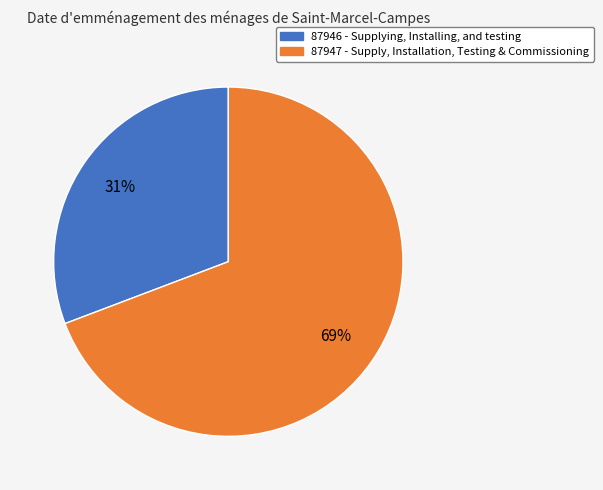

Which has a higher value, 87947 or 87946?

87947